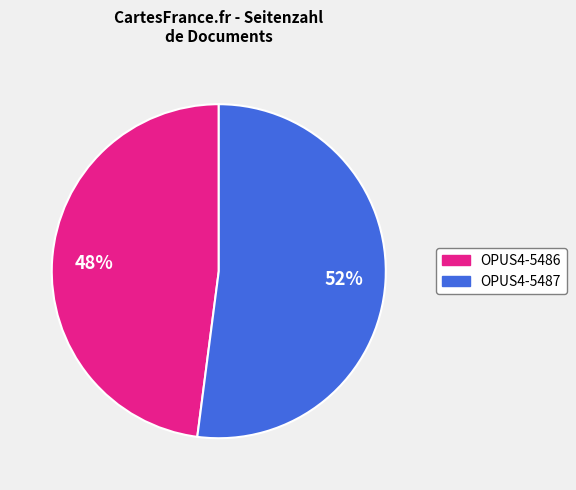

Does OPUS4-5486 represent more than half of the total?

No